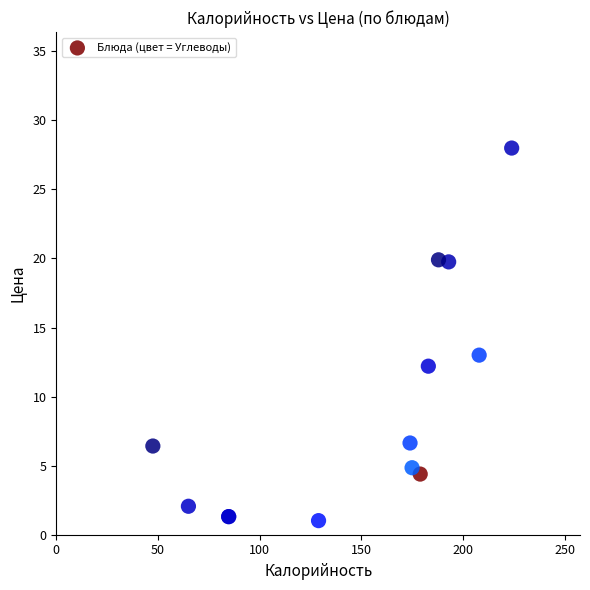

What Y value in the scatter plot is closest to 14?

13.0